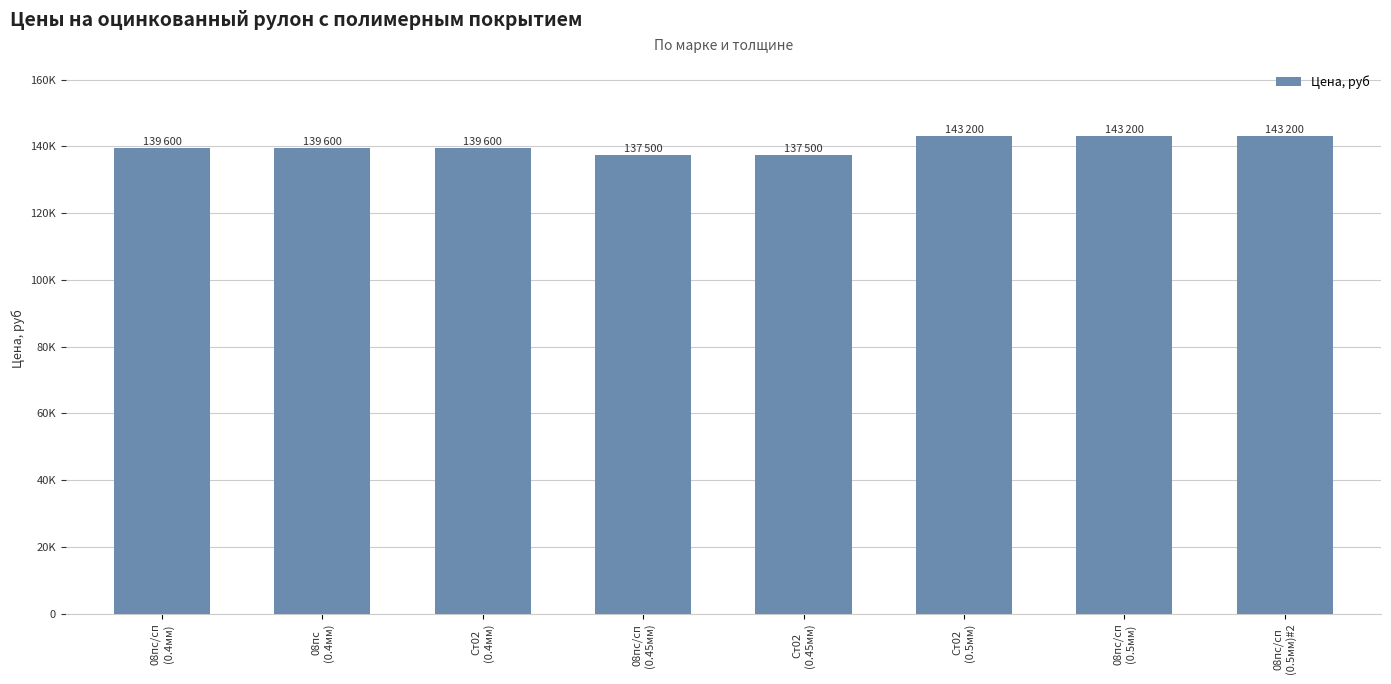

At which category does the chart reach its peak across all series?

Ст02
(0.5мм)